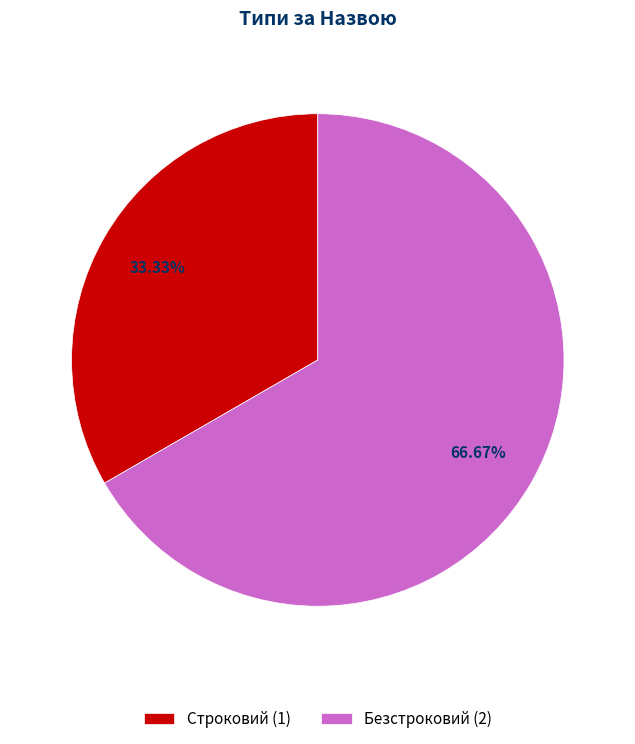

How many segments does this pie chart have?

2